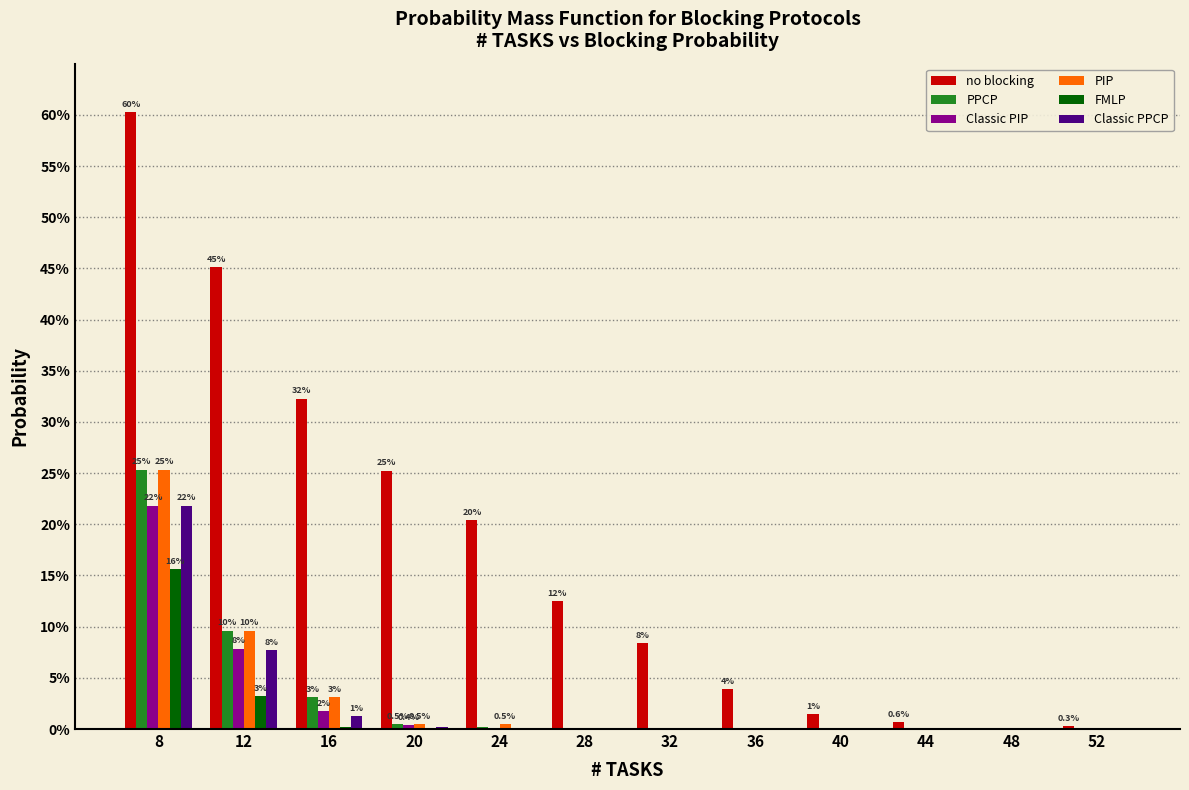

Between 36 and 40, which series saw the biggest shift?

no blocking